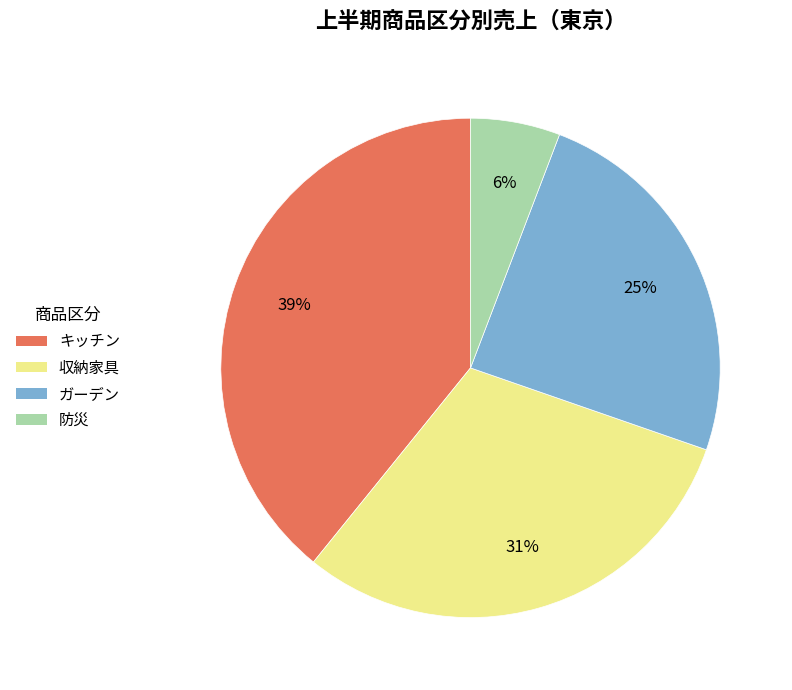

Combined, do 防災 and 収納家具 account for over 50%?

No